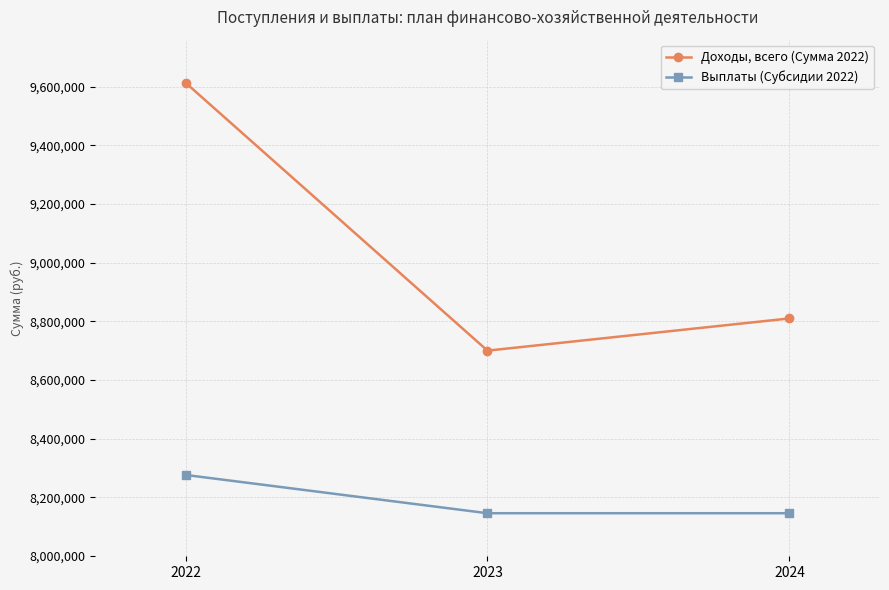

The value of Доходы, всего (Сумма 2022) at 2023 is 11766042.0. True or false?

False